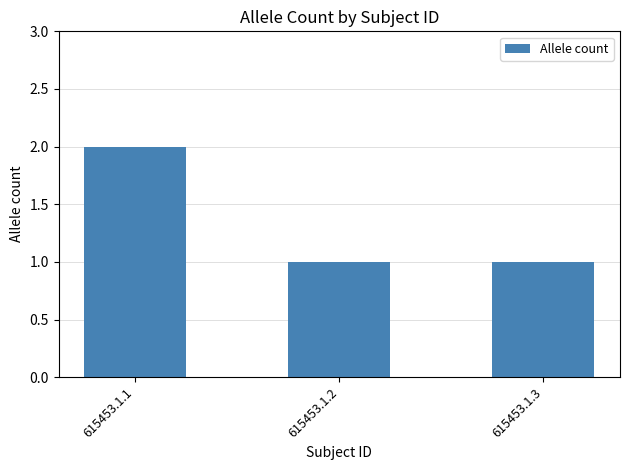

Approximately how many times larger is the value at 615453.1.2 compared to 615453.1.1?

0.5